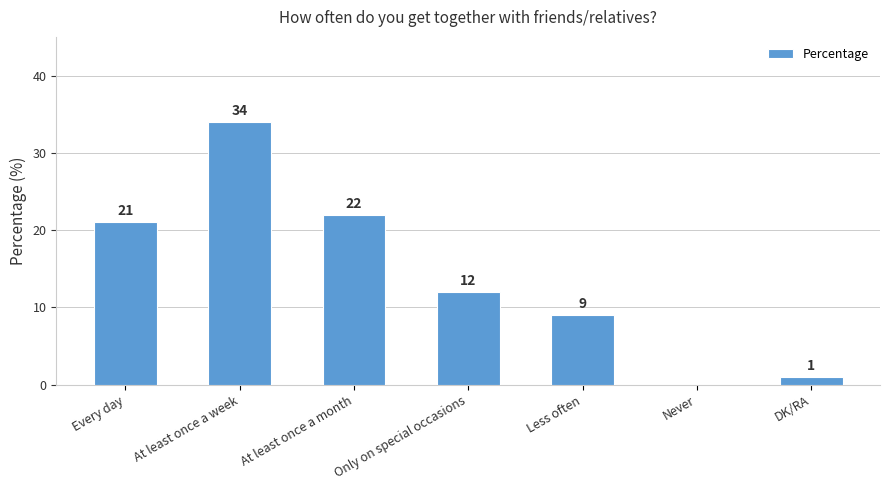

What is the sum of all values?

99